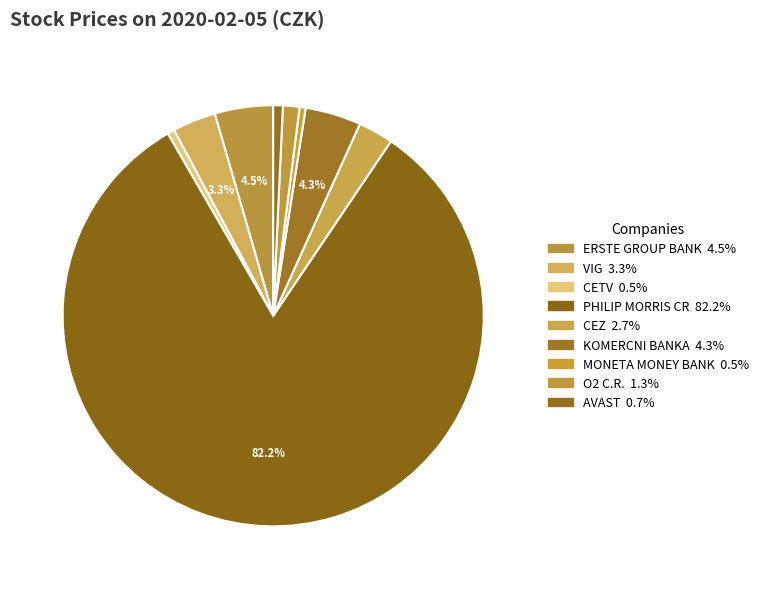

What portion of the pie excludes VIG?

96.7%